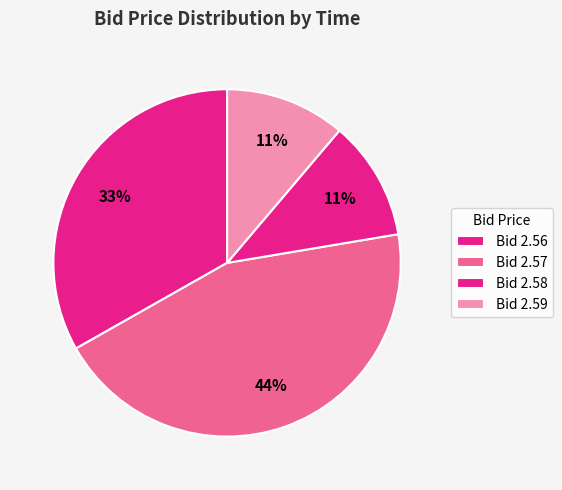

How many segments does this pie chart have?

4